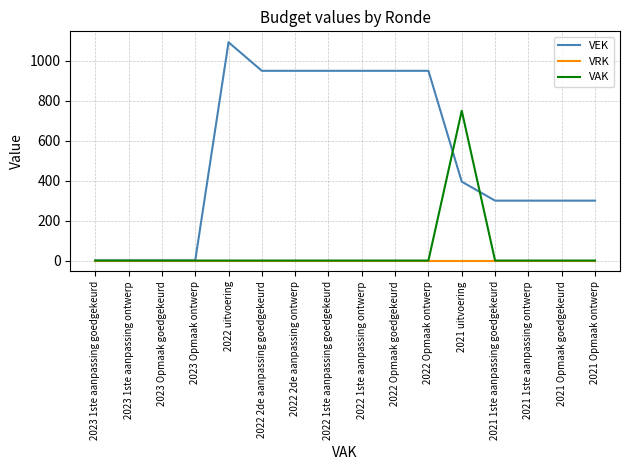

The VAK series shows 750 at 2021 uitvoering. True or false?

True